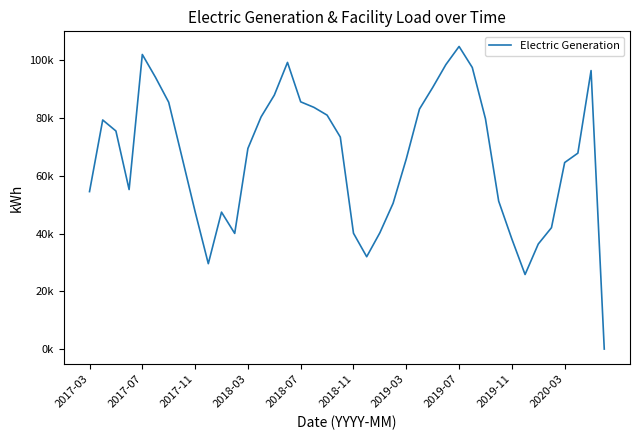

Is this an area chart (filled region under the line)?

No